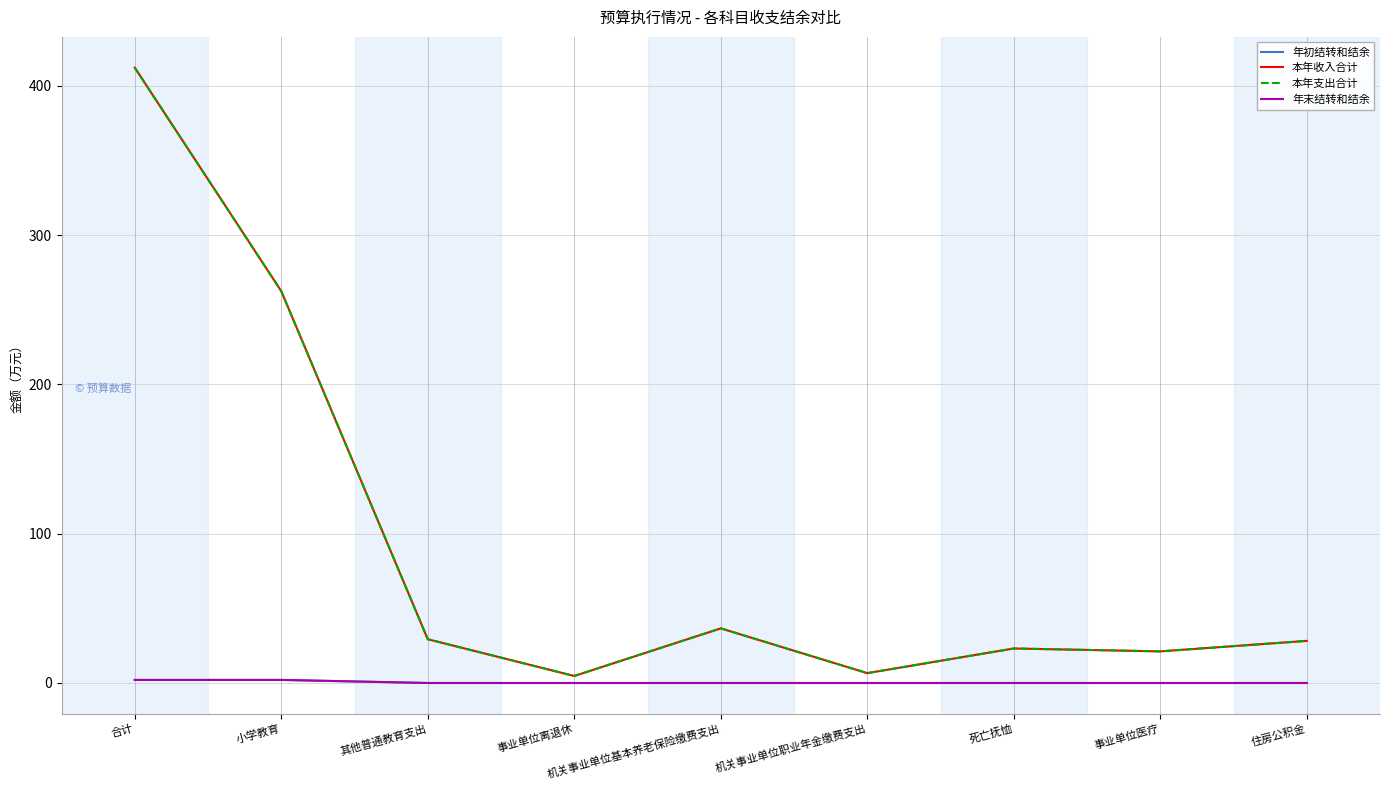

True or false: 本年支出合计 and 本年收入合计 intersect in this chart.

False